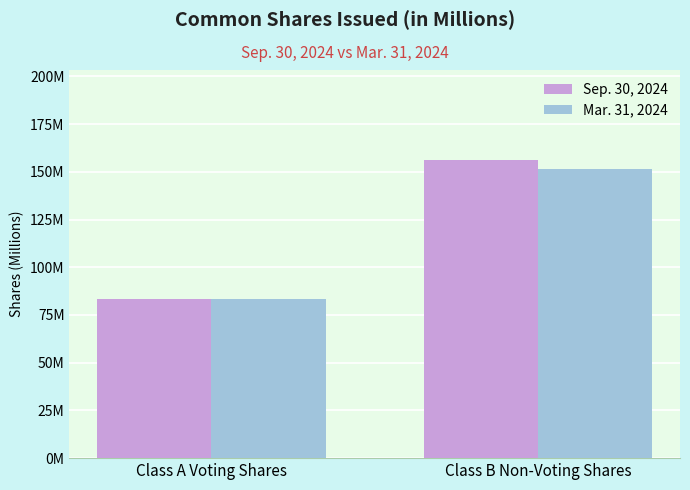

What is the sum of the Sep. 30, 2024 values at Class A Voting Shares and Class B Non-Voting Shares?

240.0